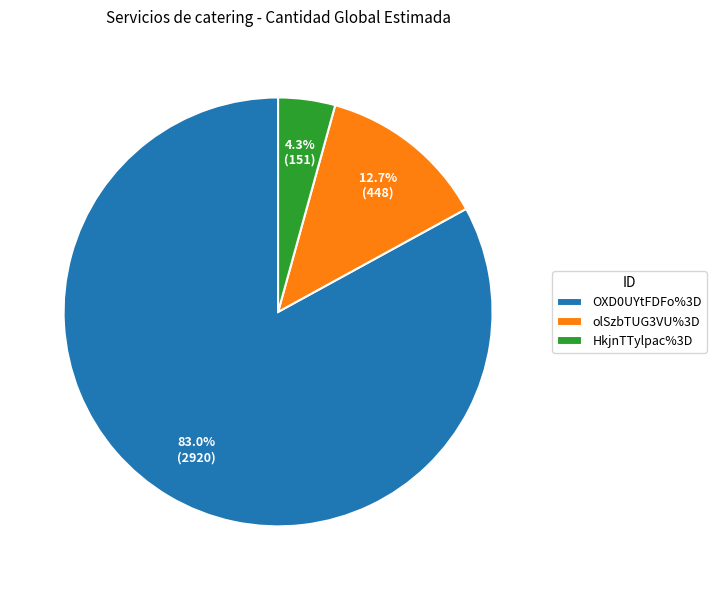

What is the total percentage of OXD0UYtFDFo%3D and HkjnTTylpac%3D?

87.3%